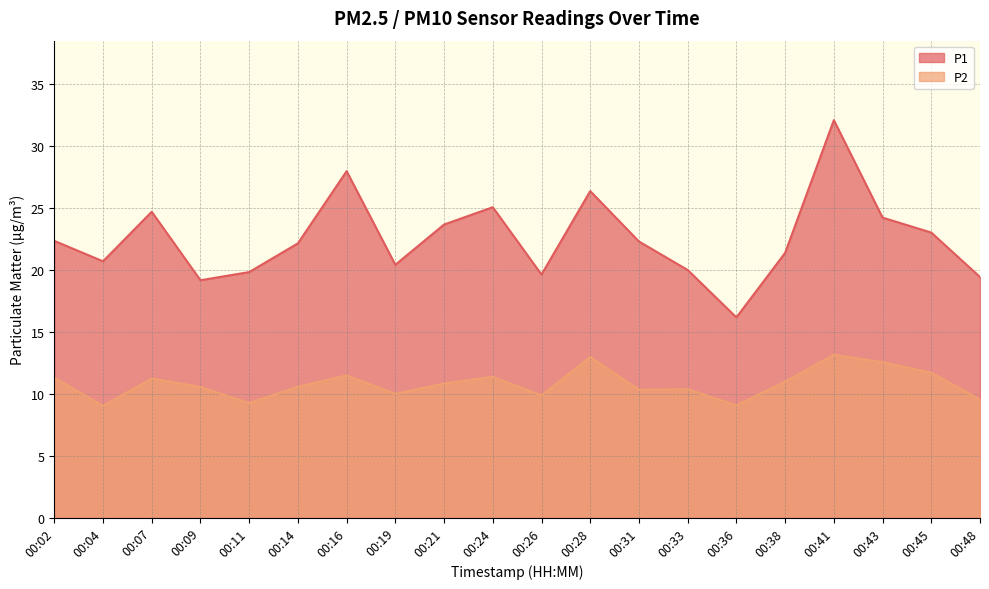

Between 00:04 and 00:24, which series saw the biggest shift?

P1